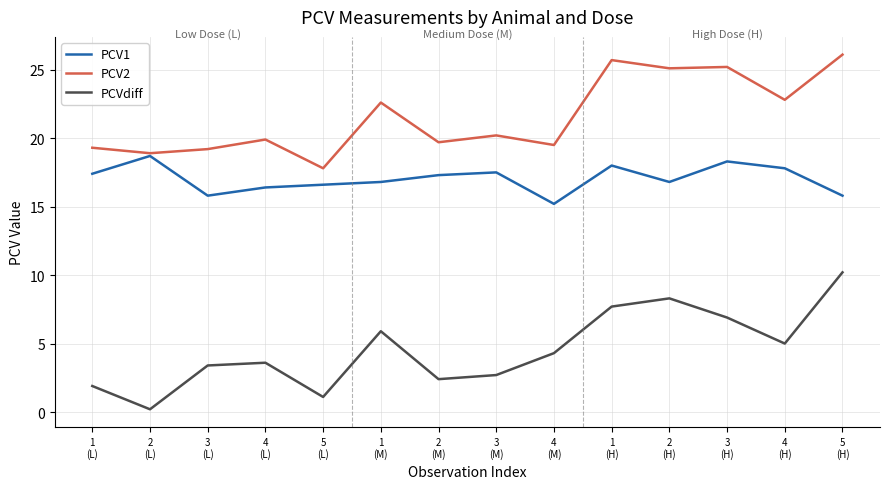

True or false: PCV1 and PCVdiff intersect in this chart.

False